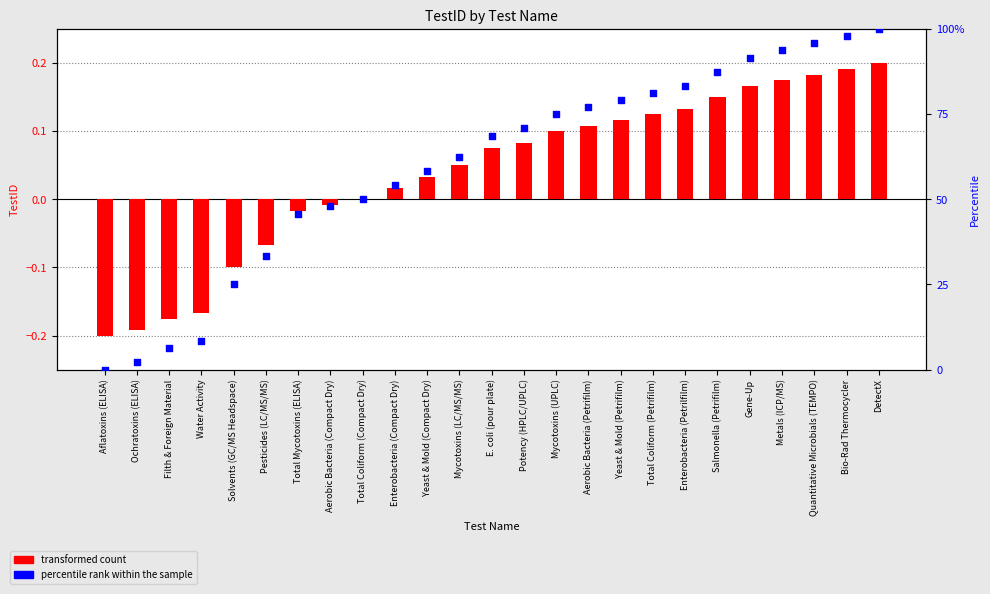

At which category is the sum across all series the highest?

DetectX